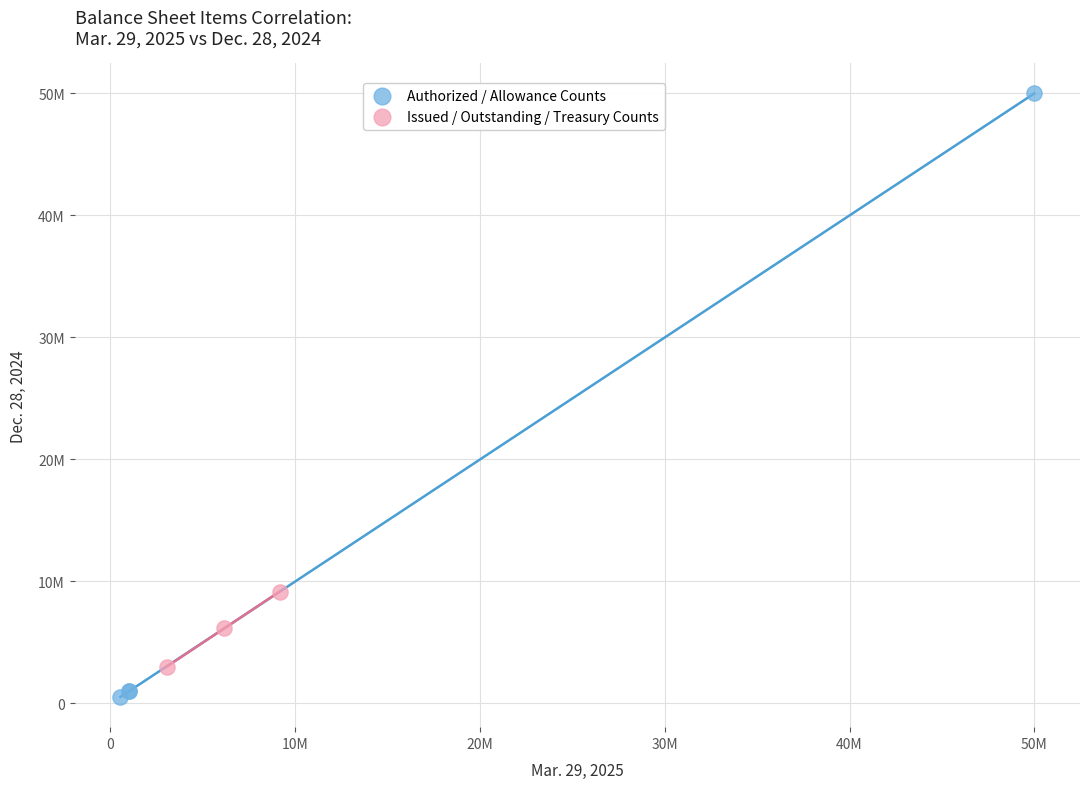

What are all the series names shown in the legend?

Authorized / Allowance Counts, Issued / Outstanding / Treasury Counts